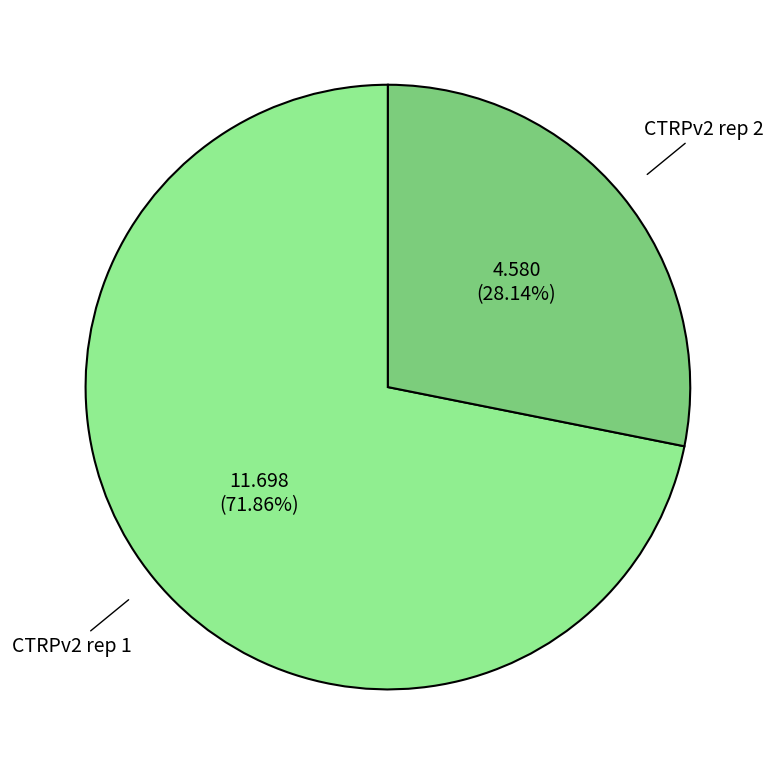

Count the number of slices in the pie.

2